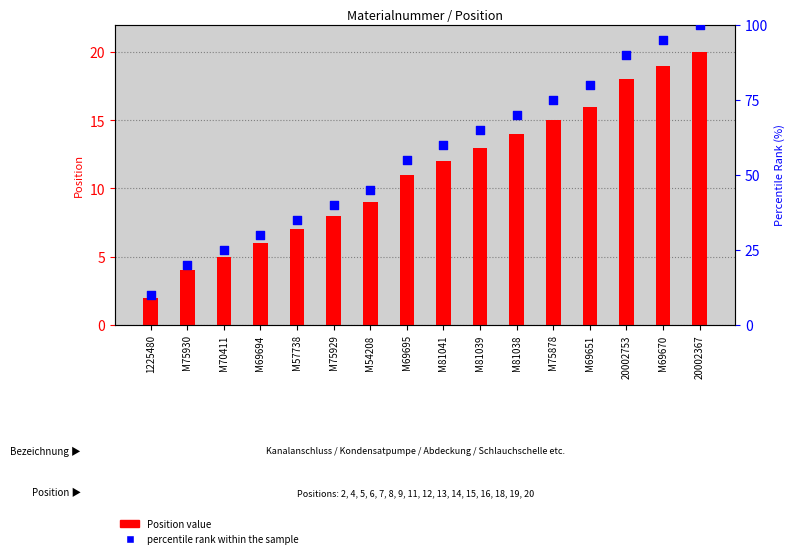

Which series contains the highest Y value?

percentile rank within the sample